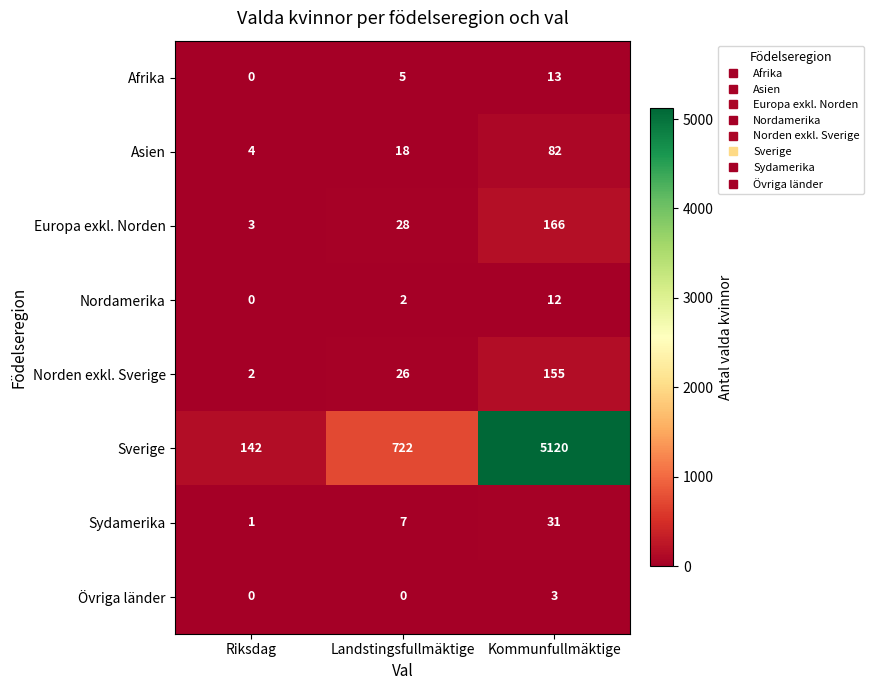

How many data points does each series have?

3